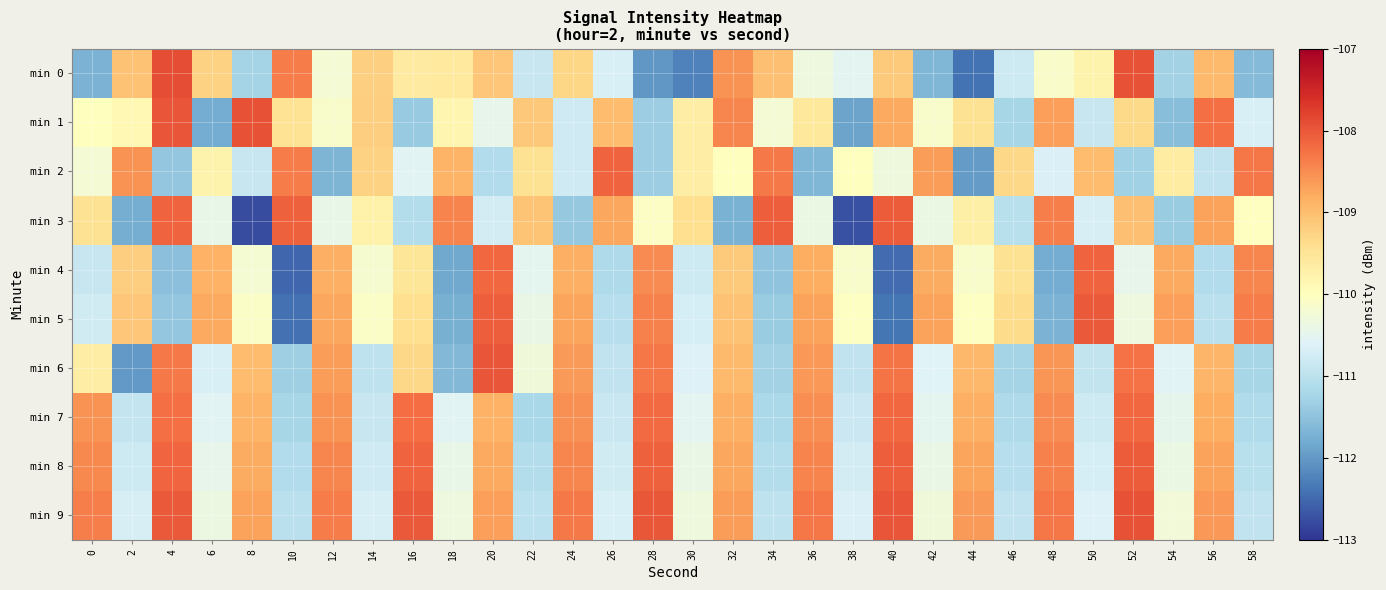

Which has a higher value, 0 or 16?

16